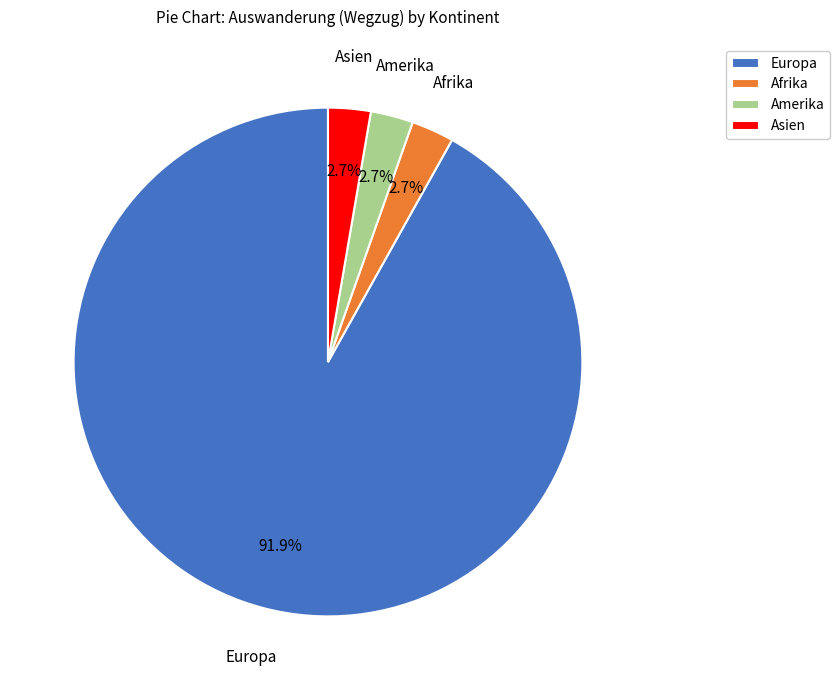

Does Europa represent more than half of the total?

Yes